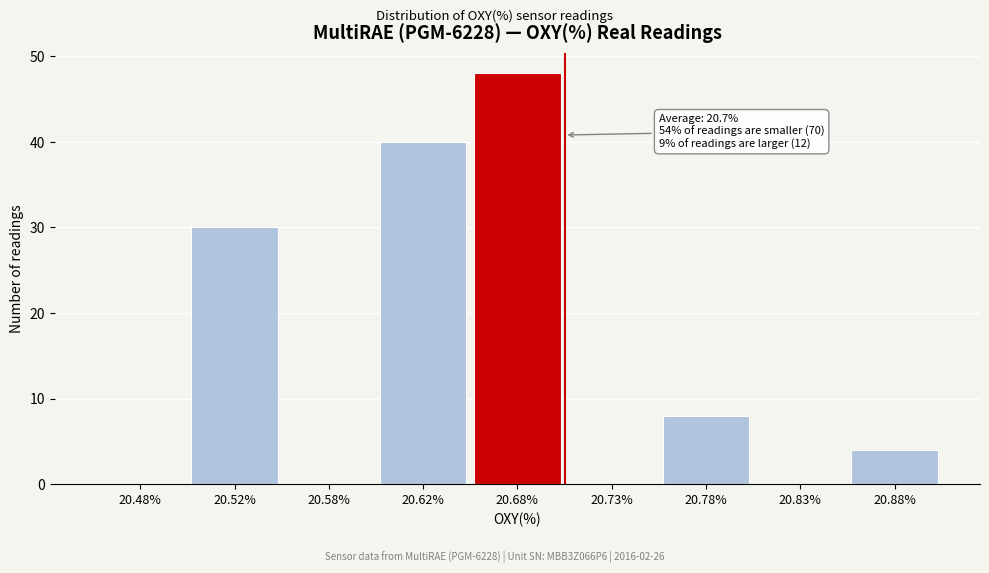

Reading left to right, transcribe all the data shown in this chart.

20.48%=0	20.52%=30	20.58%=0	20.62%=40	20.68%=48	20.73%=0	20.78%=8	20.83%=0	20.88%=4